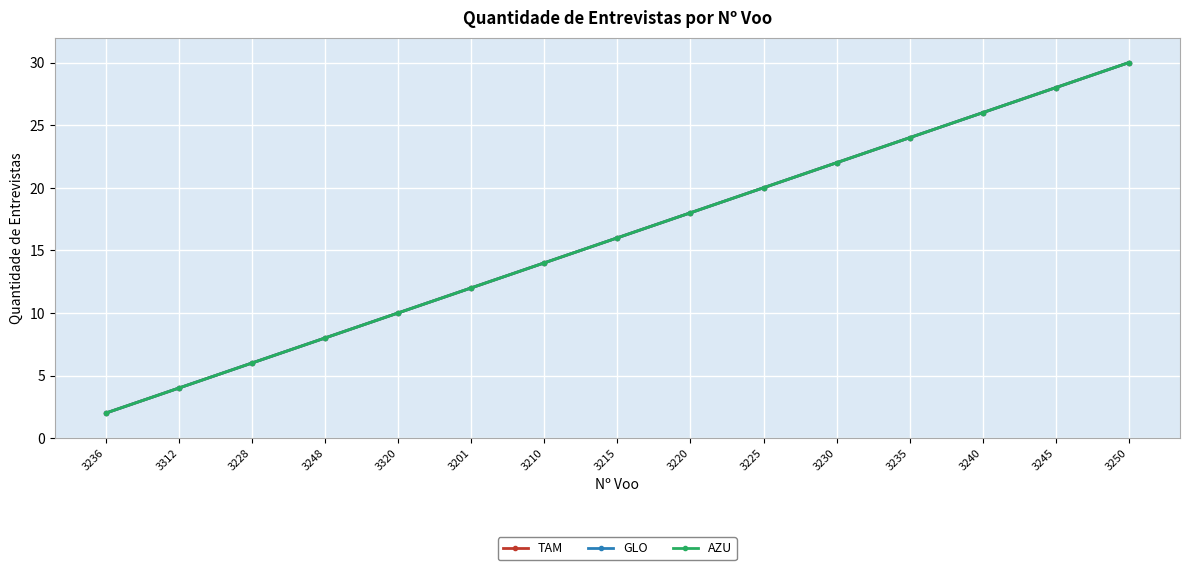

Does the chart have visible grid lines?

Yes